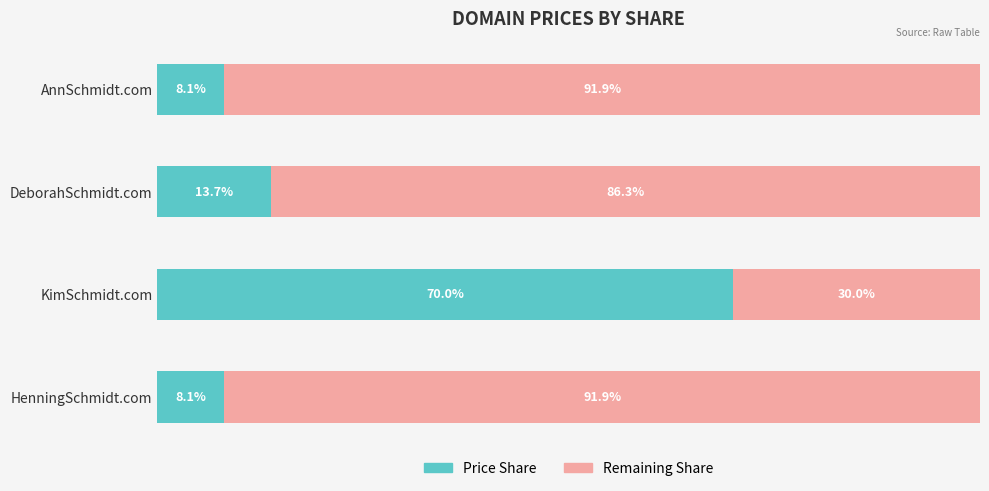

What are all the series names shown in the legend?

Price Share, Remaining Share